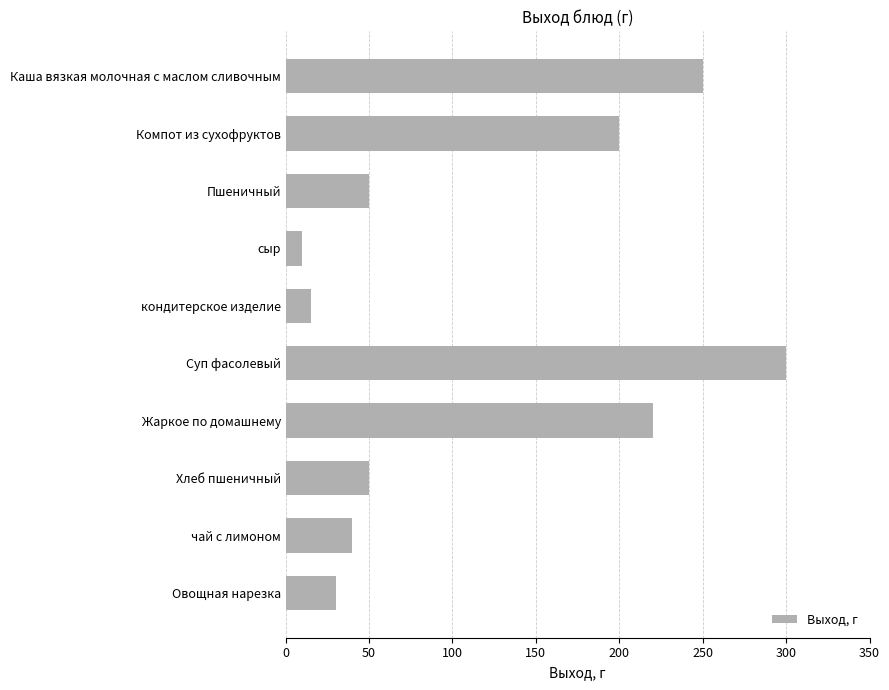

What is the change in value from кондитерское изделие to Суп фасолевый?

+285